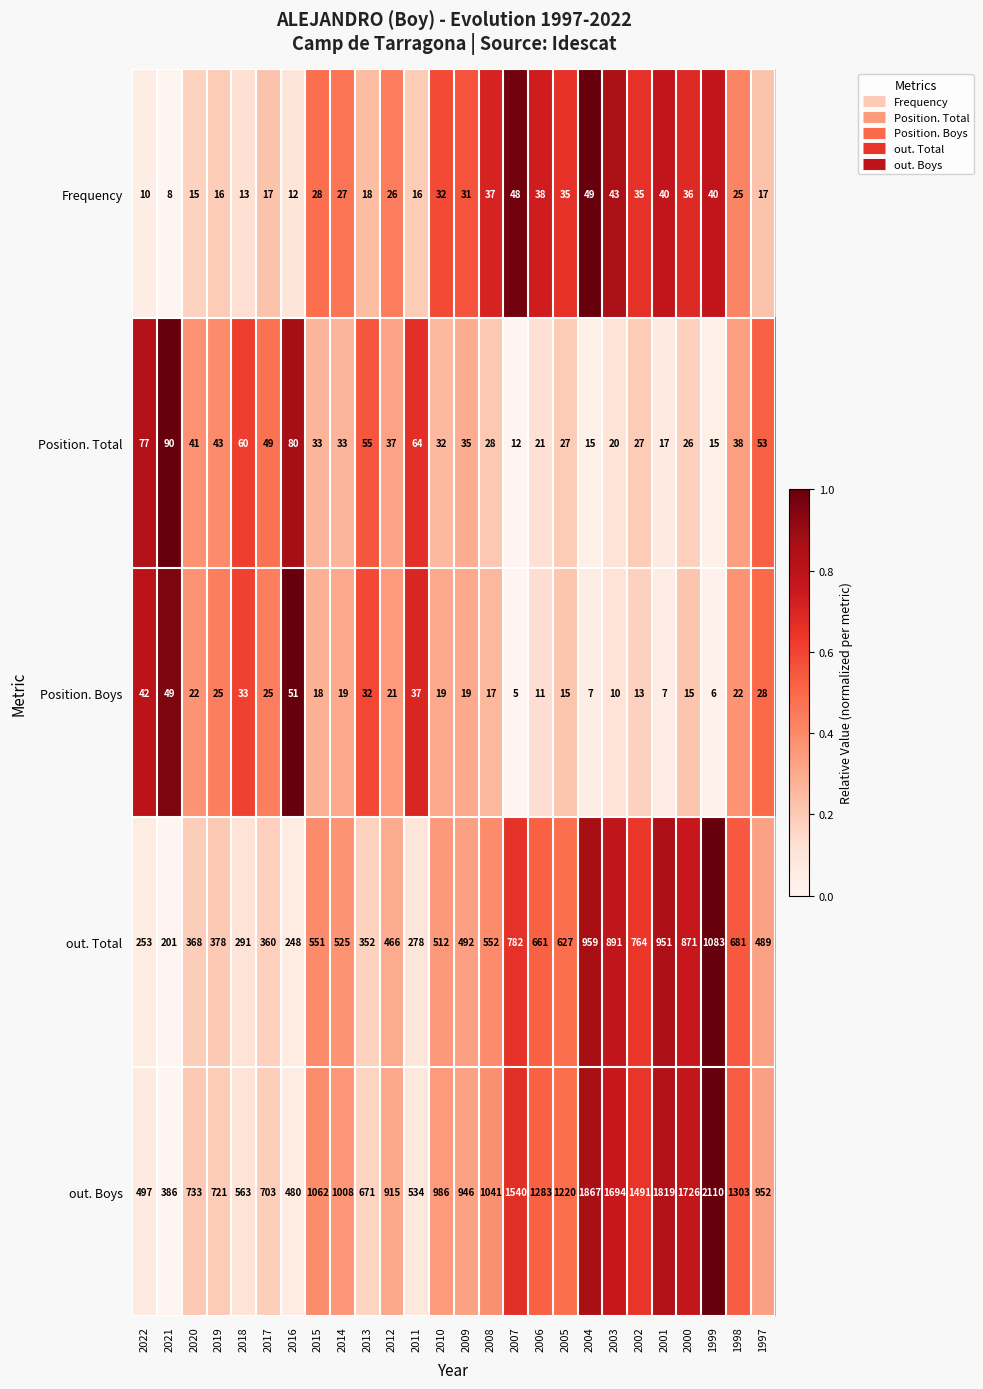

Which series changed the most between 2009 and 1999?

out. Boys